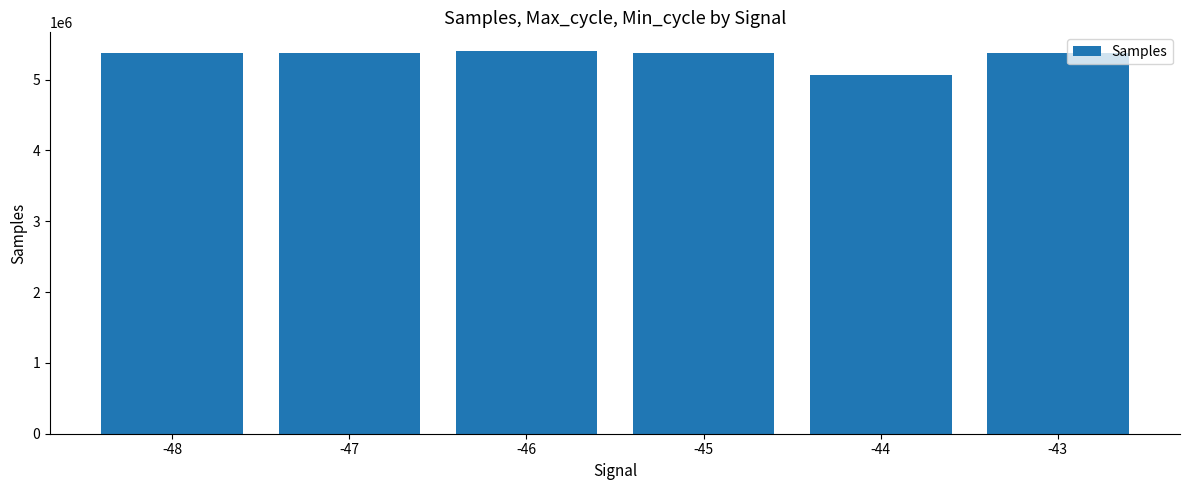

What is the difference between the maximum and minimum values?

334329.5